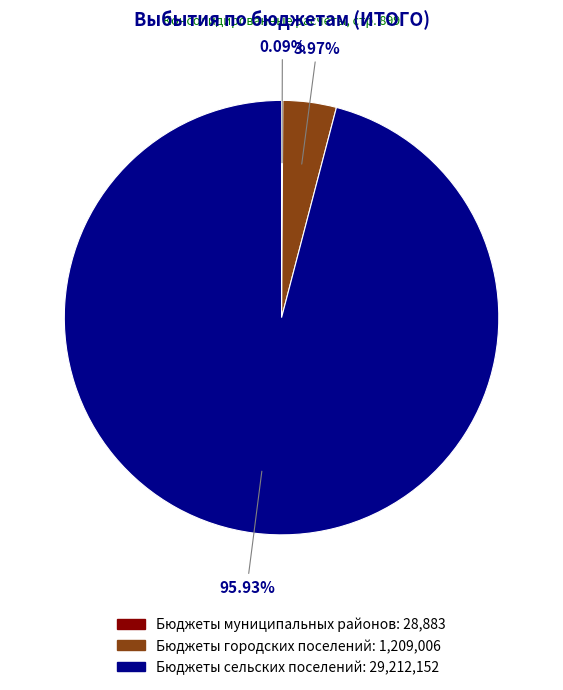

To the nearest percent, what is the difference between the largest and smallest slice percentages?

96%